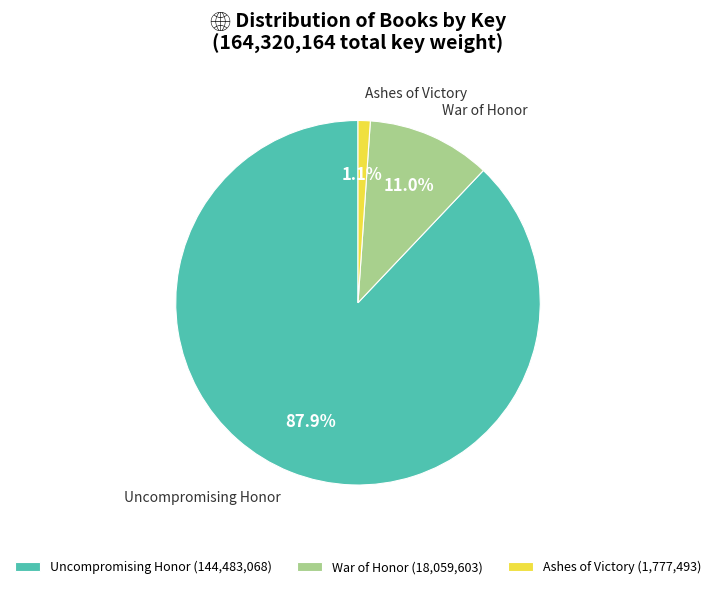

What portion of the pie excludes Ashes of Victory?

98.9%